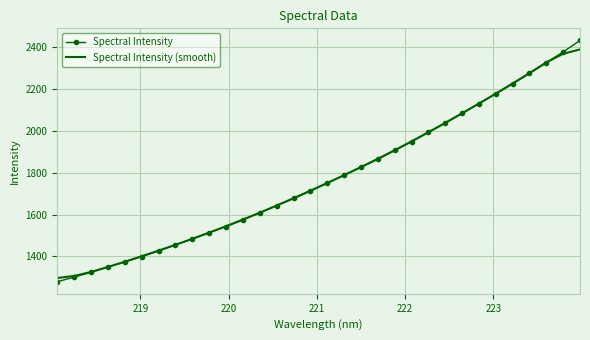

Which series has the largest range (max minus min)?

Spectral Intensity